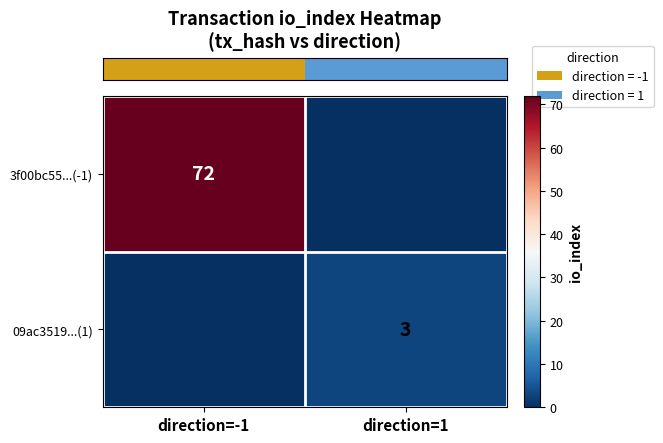

Between direction=-1 and direction=1, which is larger?

direction=-1